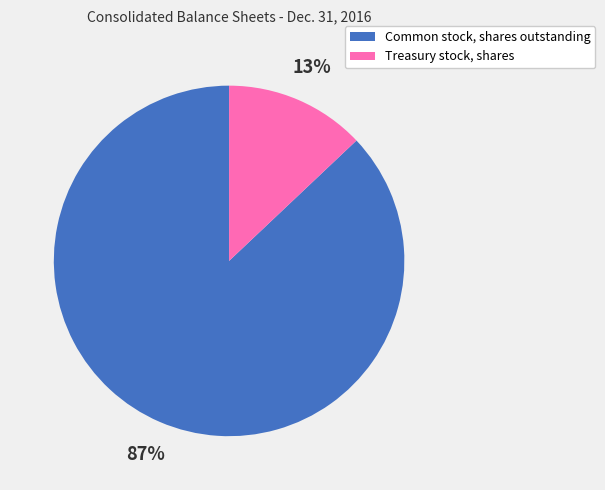

Is it true that Treasury stock, shares is 13% of the pie?

True